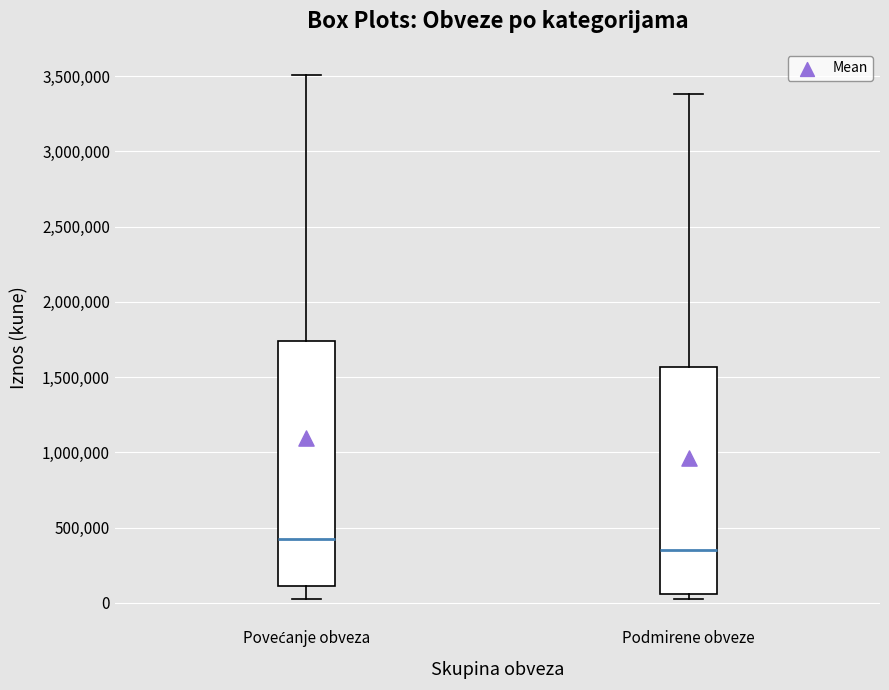

Which box is the tallest, from its lower edge to its upper edge?

Povećanje obveza